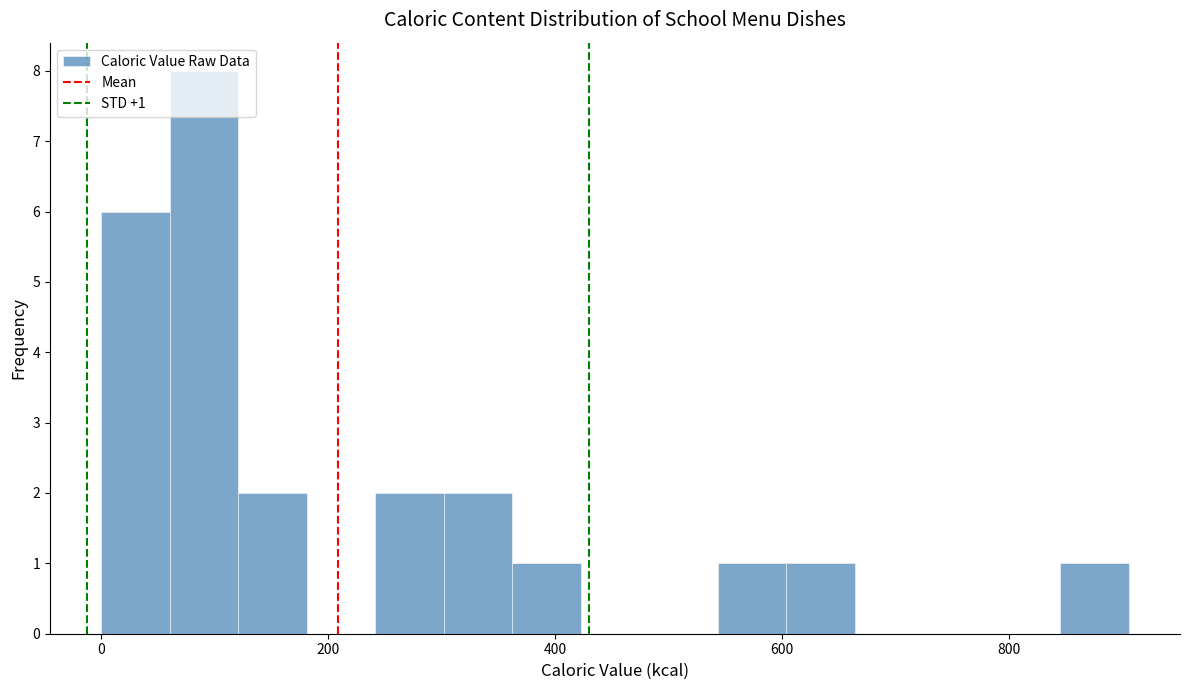

Read against the x-axis, roughly where is the centre of the tallest bar?

100